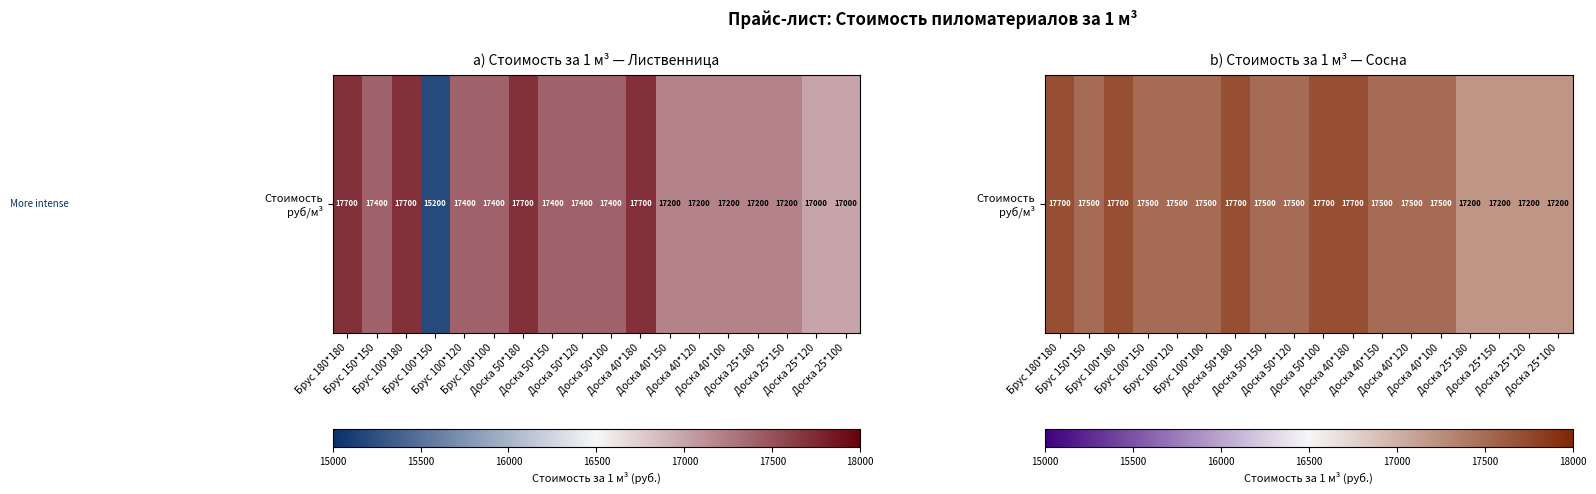

What is the sum of all values?

314800